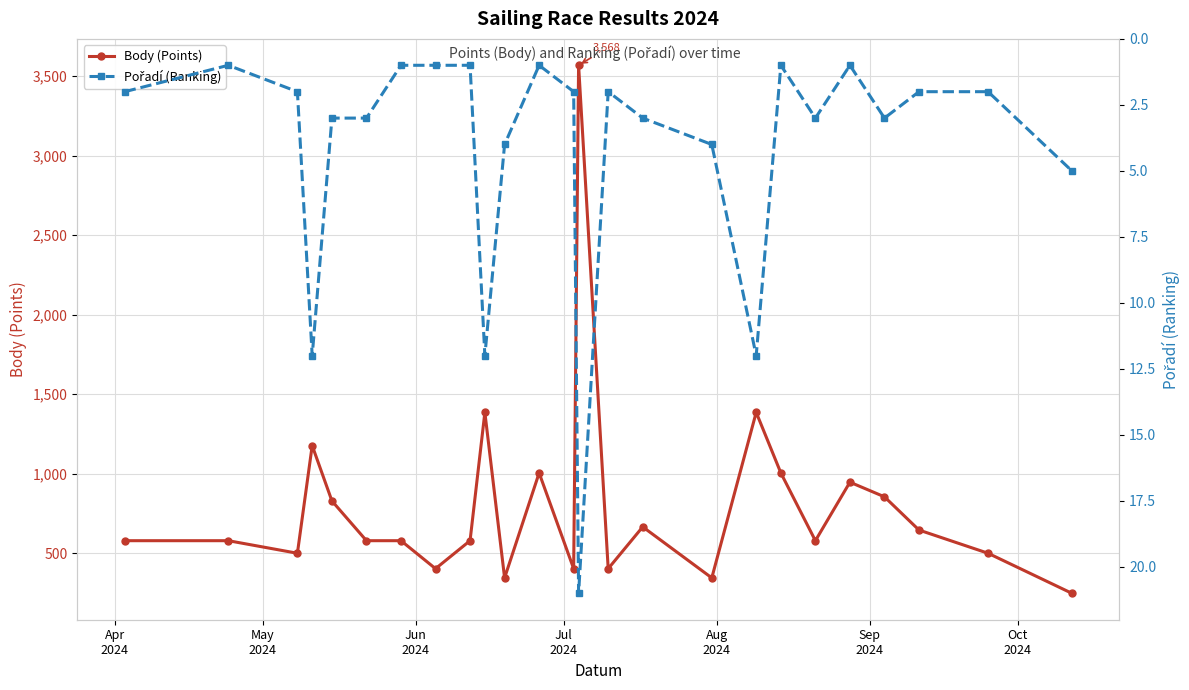

How many values in the Body (Points) series exceed 578?

11